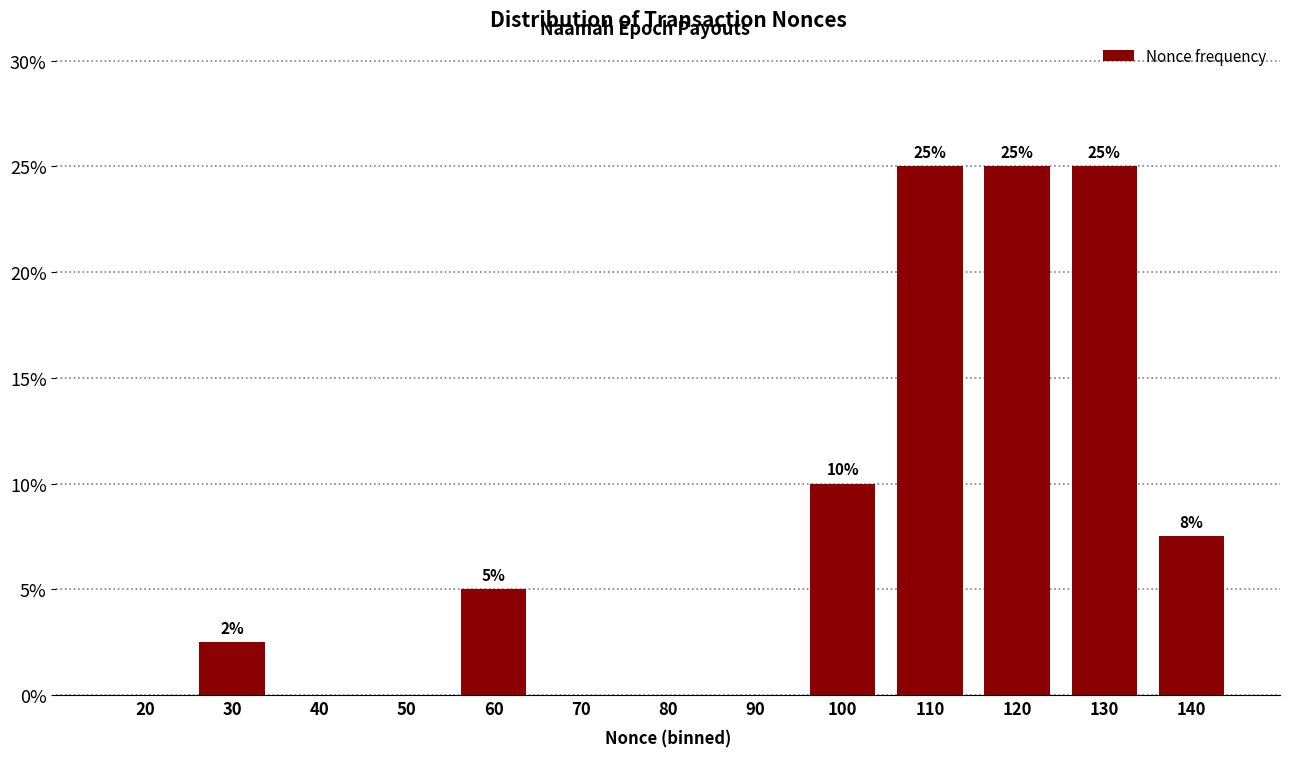

What is the sum of all values?

100.0